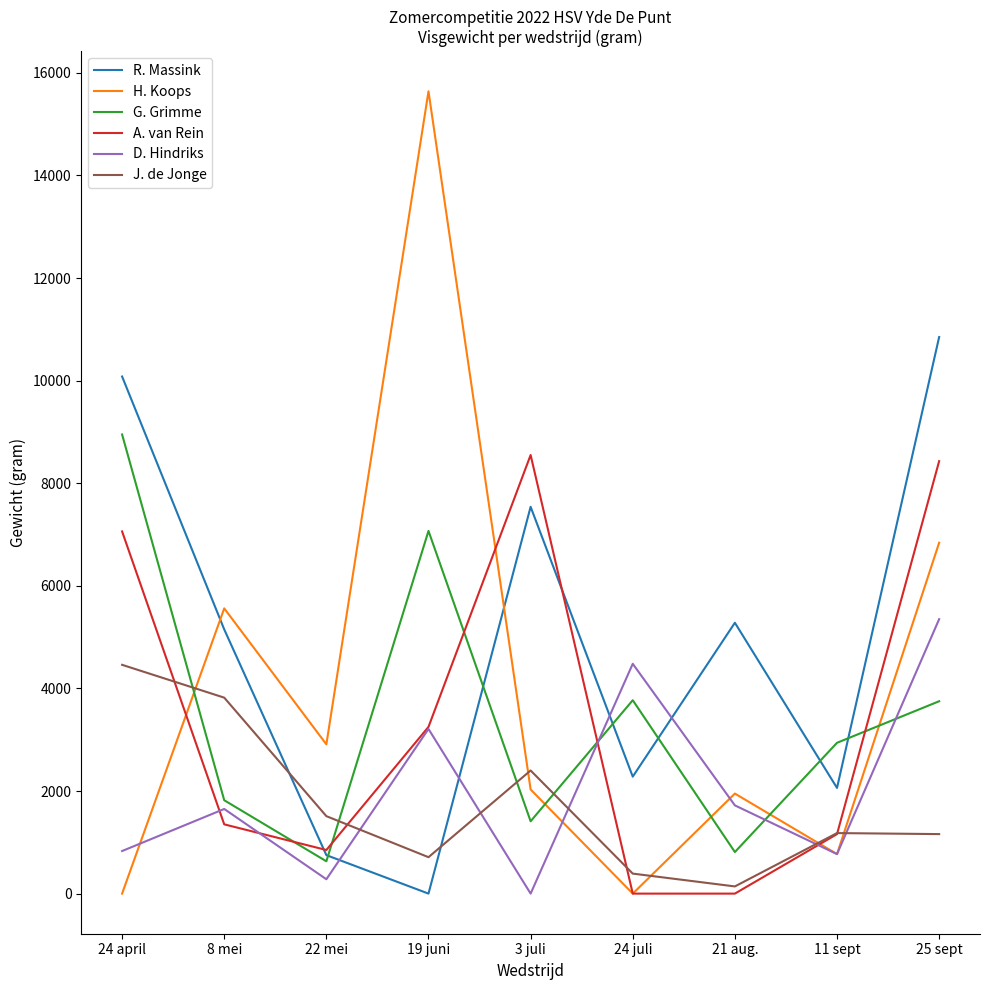

What are all the series names shown in the legend?

R. Massink, H. Koops, G. Grimme, A. van Rein, D. Hindriks, J. de Jonge